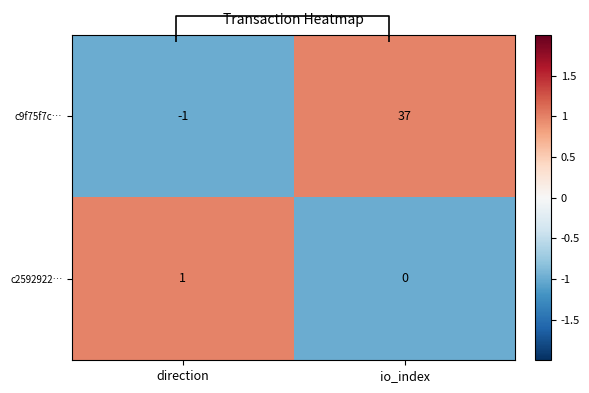

How many series are shown in this chart?

2